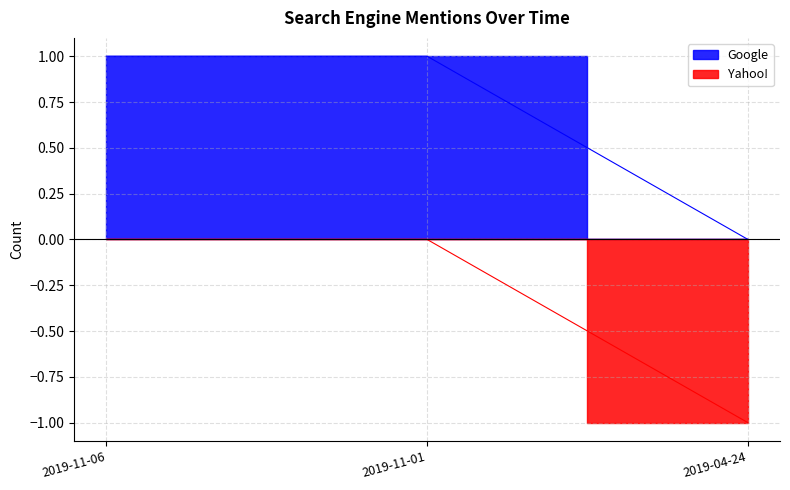

Reading right to left, what are all the values shown in this chart?

Google: 2019-04-24=0	2019-11-01=1	2019-11-06=1
Yahoo!: 2019-04-24=-1	2019-11-01=0	2019-11-06=0